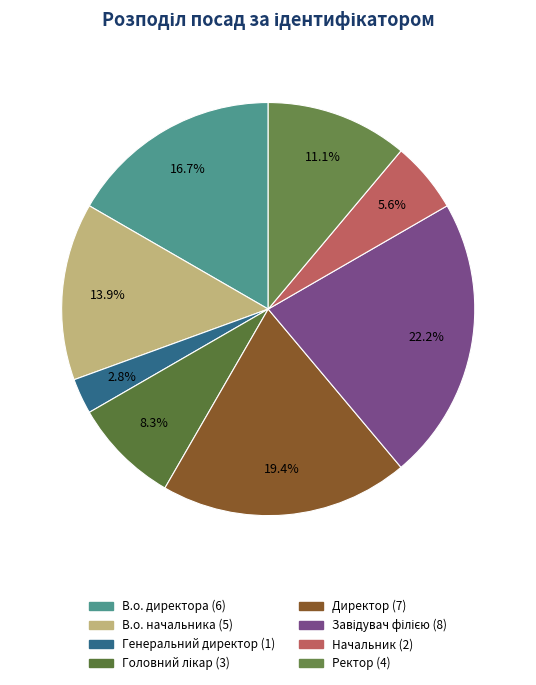

Count the number of slices in the pie.

8